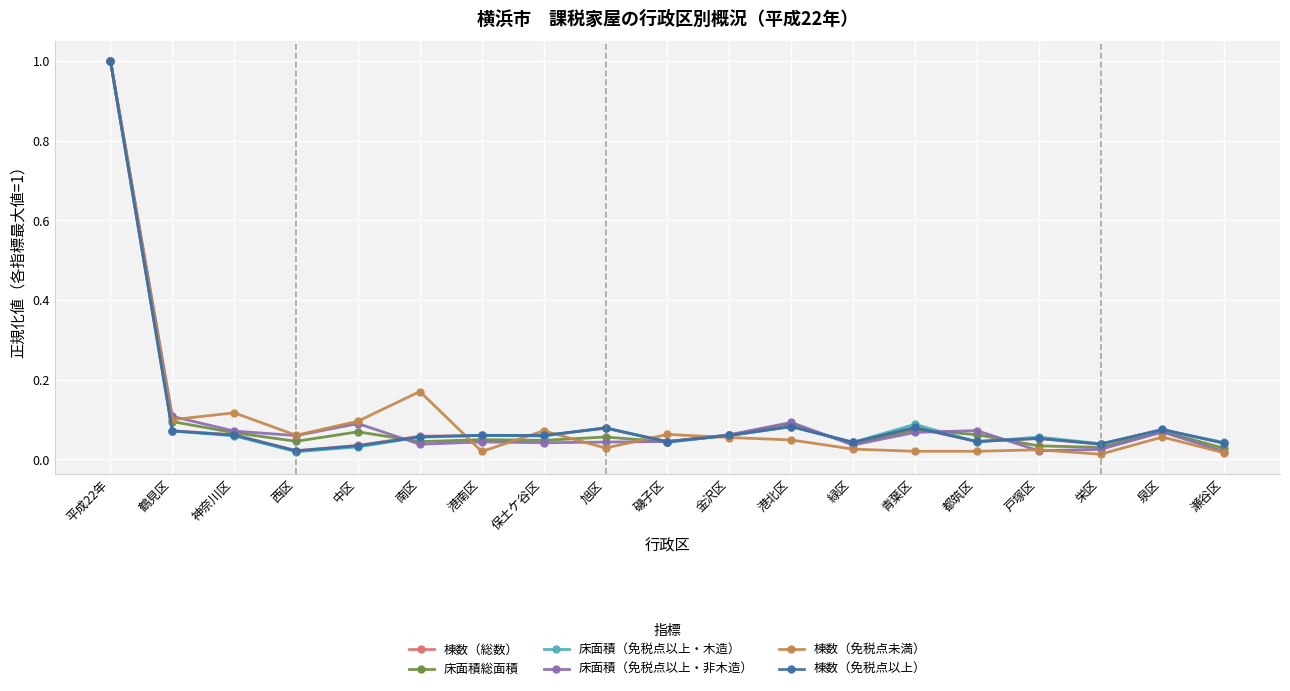

In 床面積総面積, how many points are higher than both neighbors (excluding endpoints)?

6